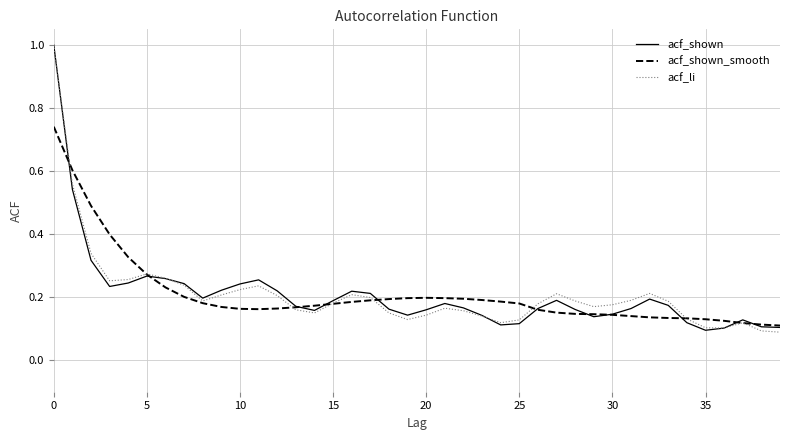

Which series has the largest total across all categories?

acf_shown_smooth